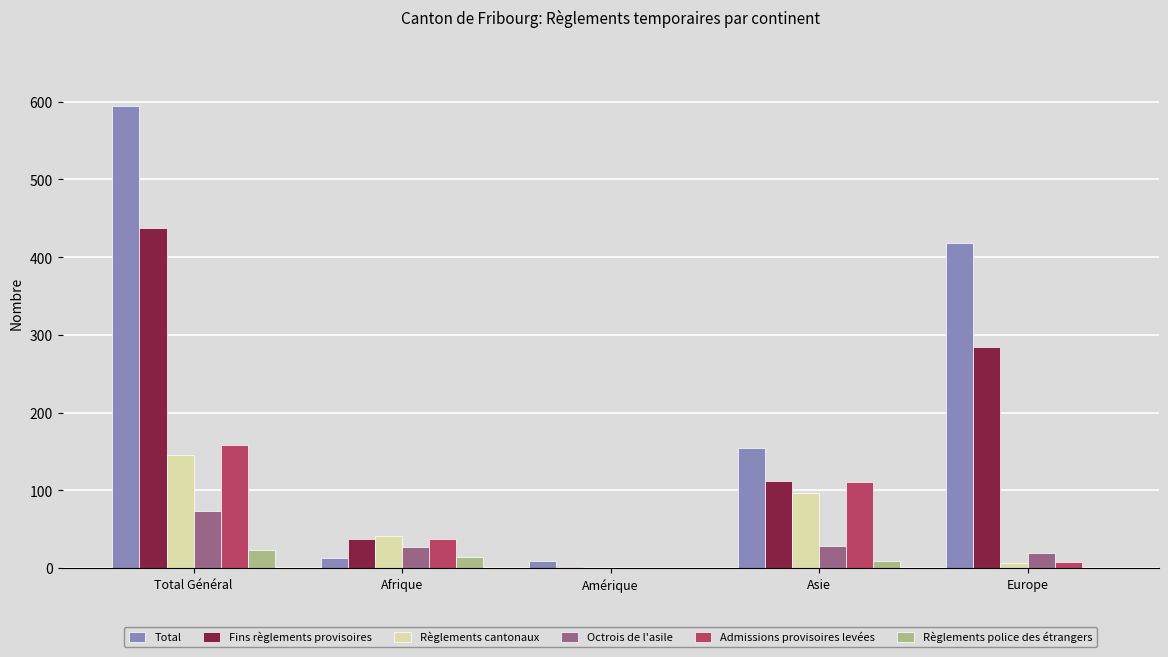

How many distinct data groups are displayed?

6